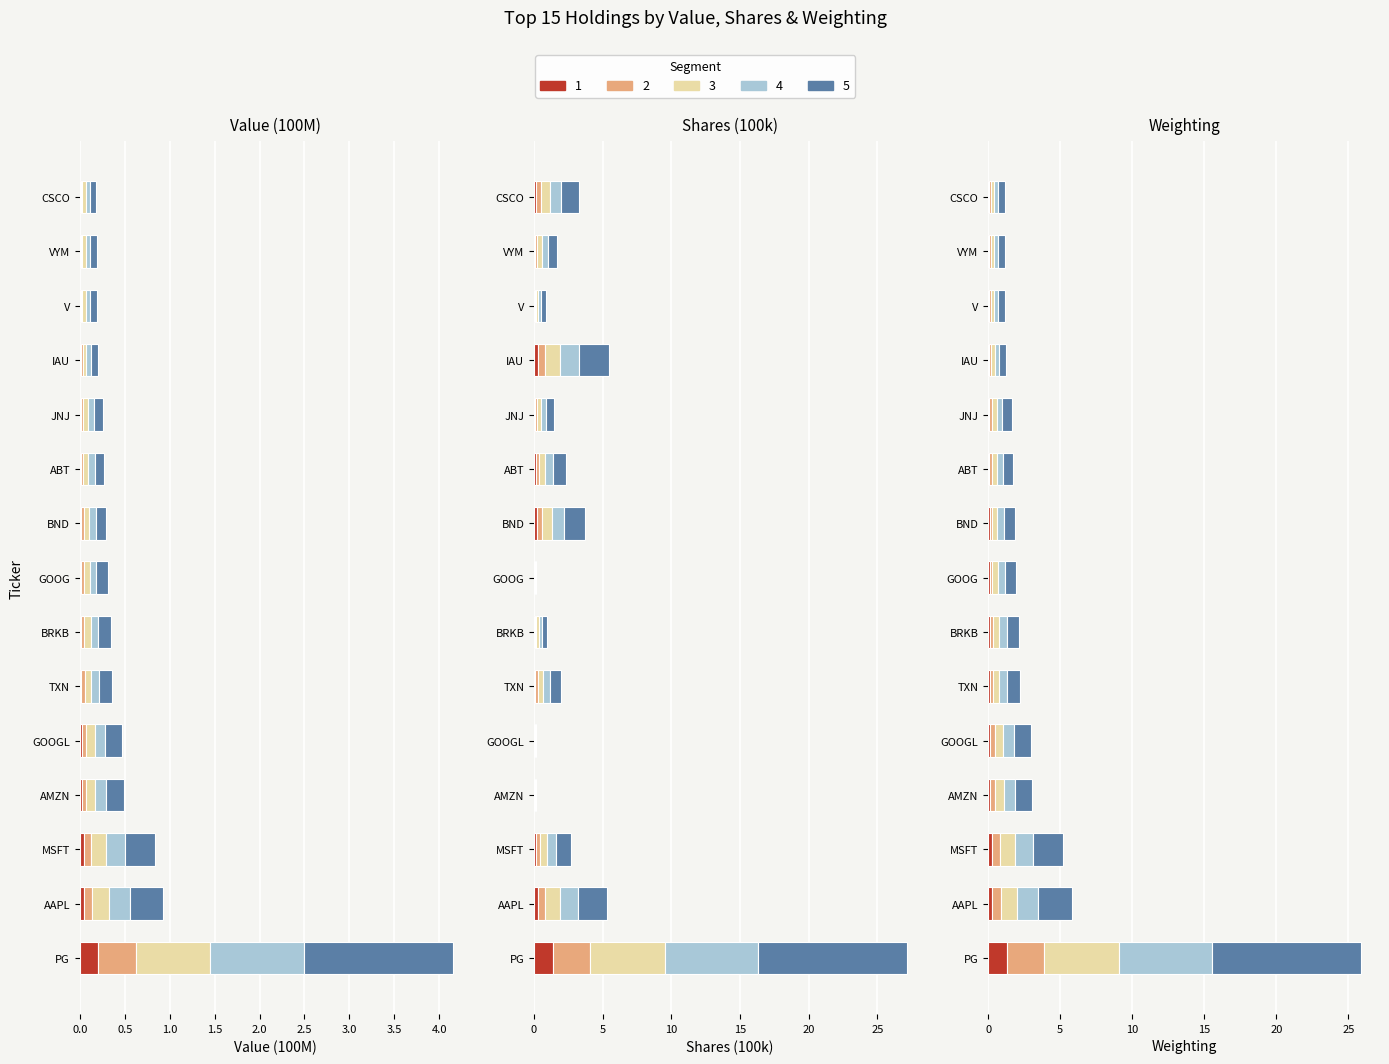

Which series has the largest range (max minus min)?

Weighting